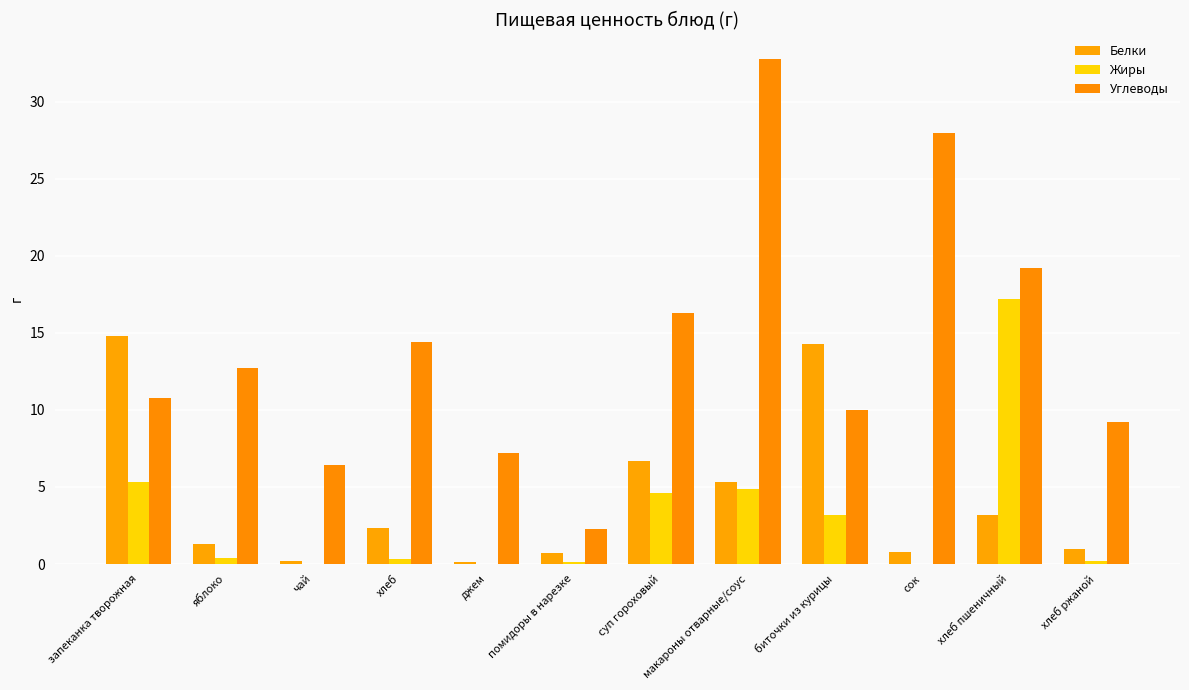

Reading left to right, transcribe all the data shown in this chart.

Белки: запеканка творожная=14.8	яблоко=1.3	чай=0.2	хлеб=2.4	джем=0.1	помидоры в нарезке=0.7	суп гороховый=6.7	макароны отварные/соус=5.3	биточки из курицы=14.3	сок=0.8	хлеб пшеничный=3.2	хлеб ржаной=1.0
Жиры: запеканка творожная=5.3	яблоко=0.4	чай=0.0	хлеб=0.3	джем=0.0	помидоры в нарезке=0.1	суп гороховый=4.6	макароны отварные/соус=4.9	биточки из курицы=3.2	сок=0.0	хлеб пшеничный=17.2	хлеб ржаной=0.2
Углеводы: запеканка творожная=10.8	яблоко=12.8	чай=6.4	хлеб=14.4	джем=7.2	помидоры в нарезке=2.3	суп гороховый=16.3	макароны отварные/соус=32.8	биточки из курицы=10.0	сок=28.0	хлеб пшеничный=19.2	хлеб ржаной=9.2